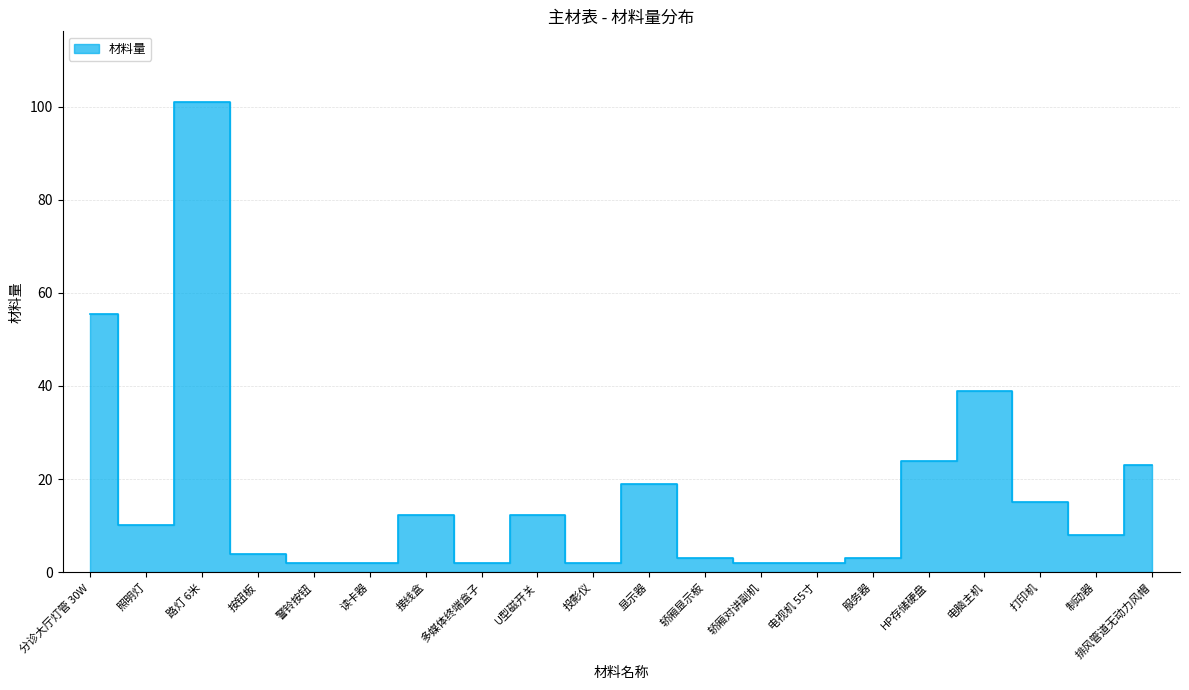

What is the sum of all values?

341.2